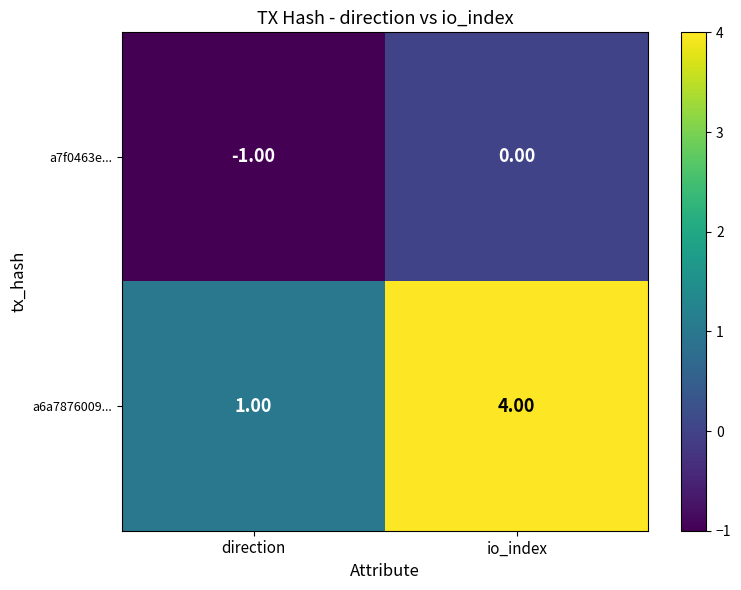

What is the sum of the a6a7876009... values at io_index and direction?

5